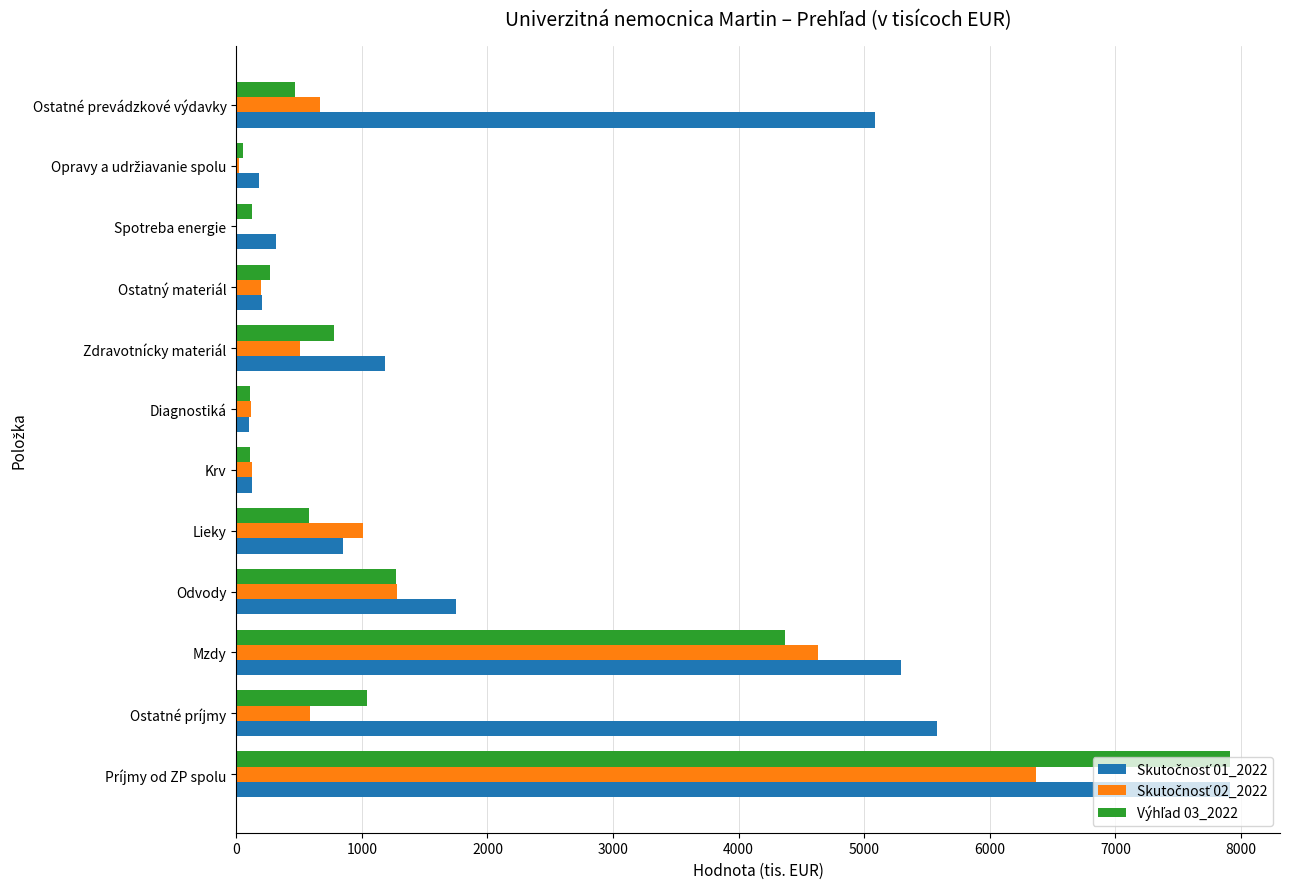

What is the maximum value shown in the chart?

7915